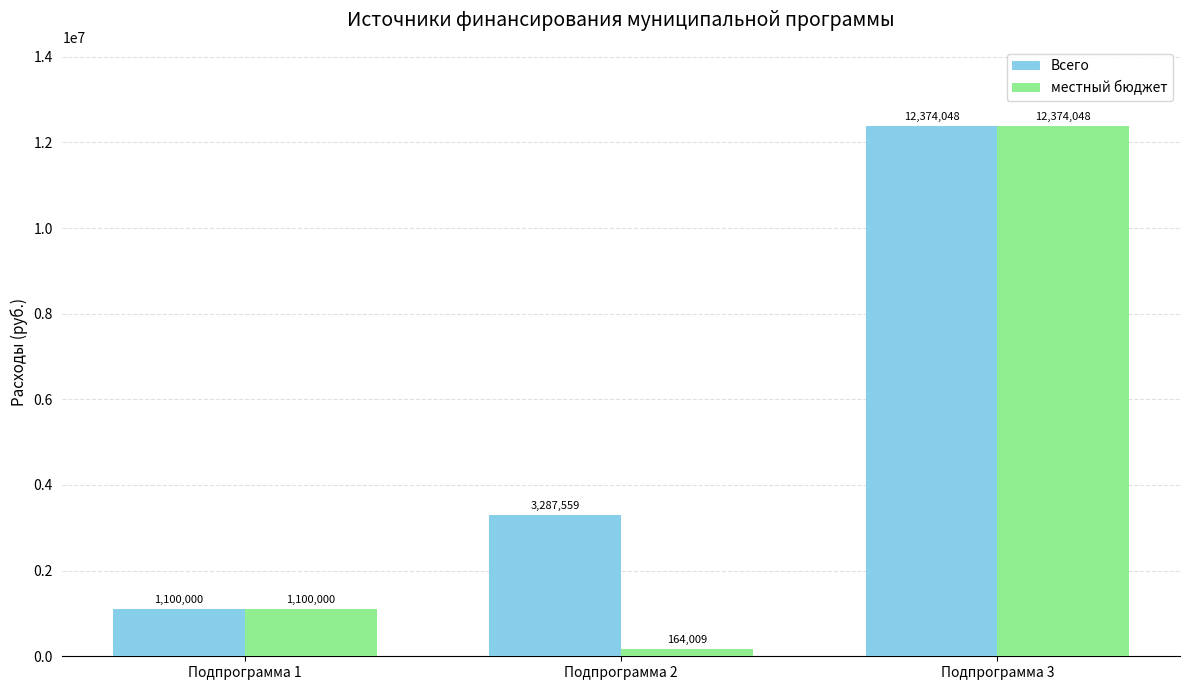

Does the chart contain any negative values?

No